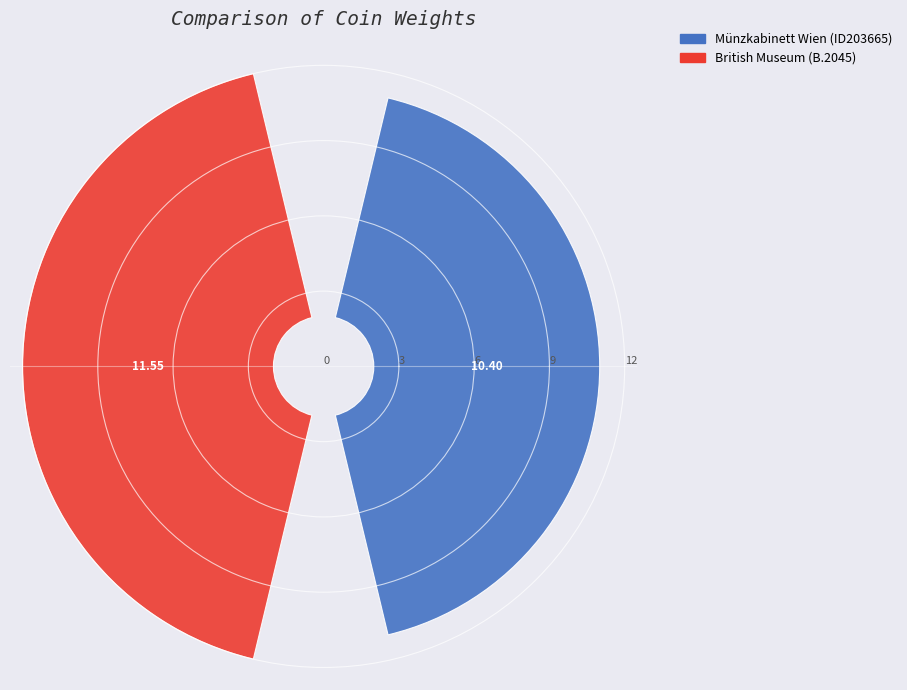

Is it true that Münzkabinett Wien (ID203665) is 47% of the pie?

True